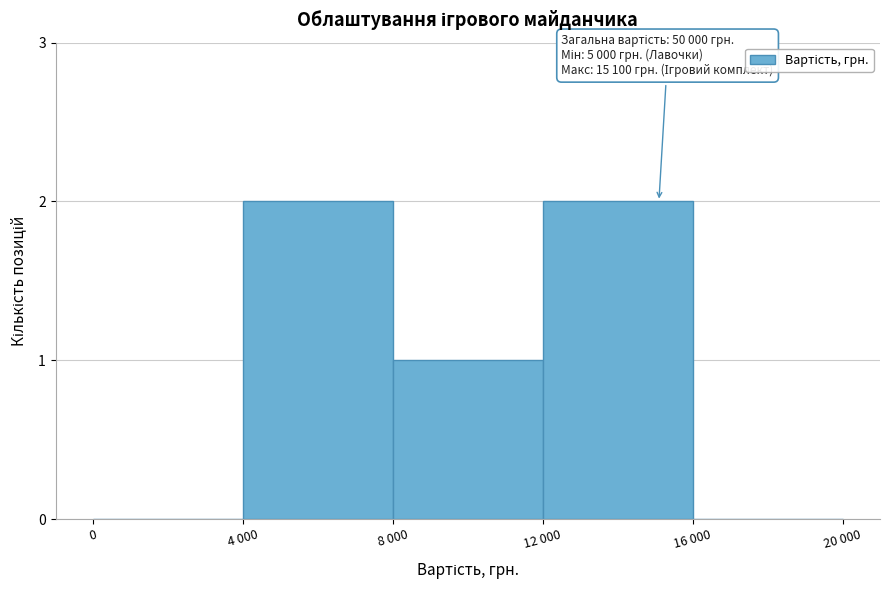

Reading right to left, list all the values displayed in this chart.

16 000=0	12 000=2	8 000=1	4 000=2	0=0